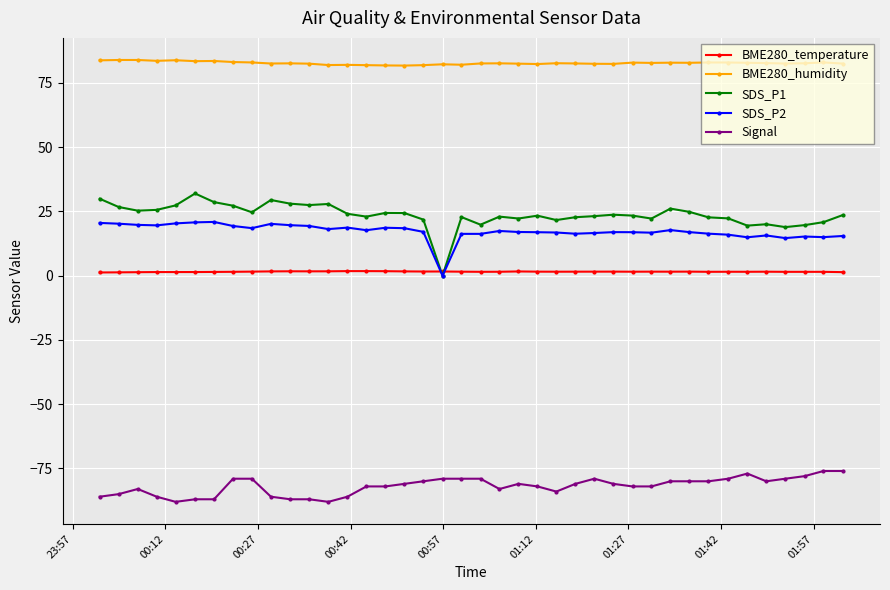

True or false: BME280_humidity and BME280_temperature intersect in this chart.

False